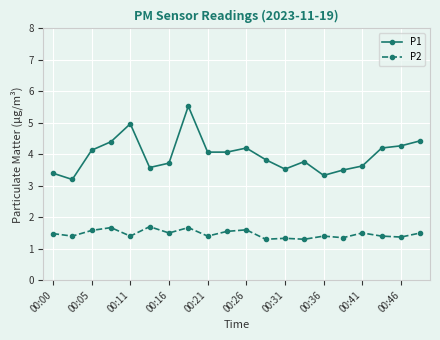

How many values in the P1 series exceed 4?

10